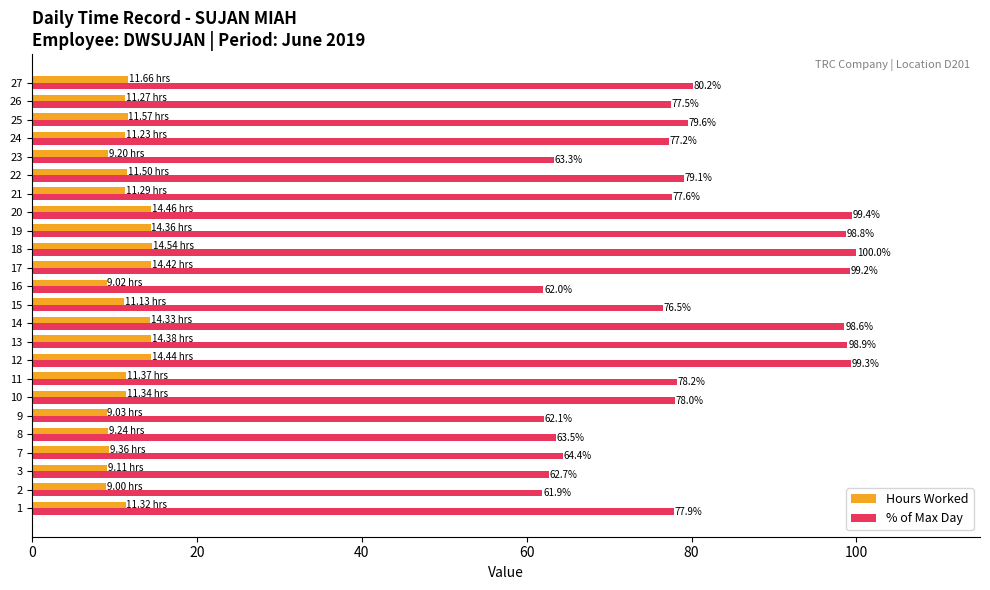

What are all the series names shown in the legend?

Hours Worked, % of Max Day